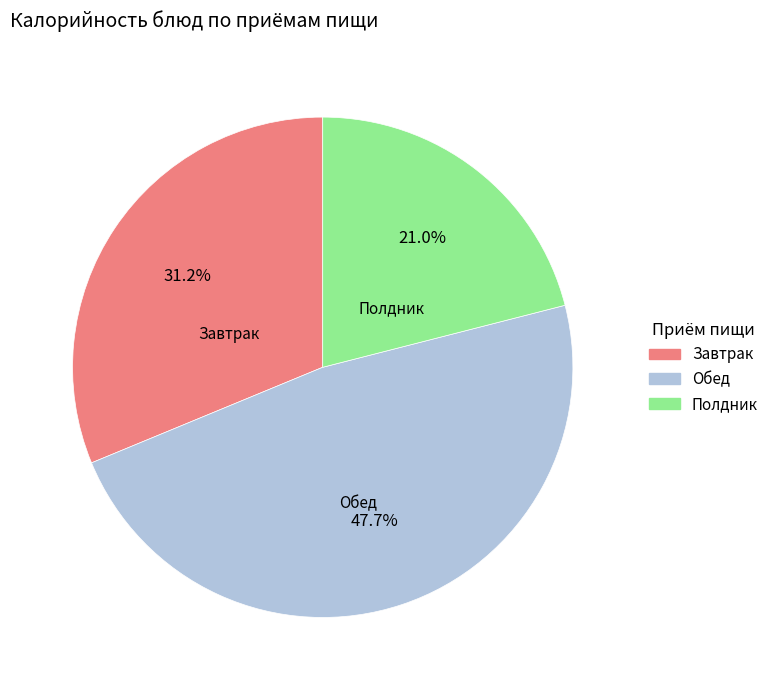

Between Завтрак and Обед, which is larger?

Обед